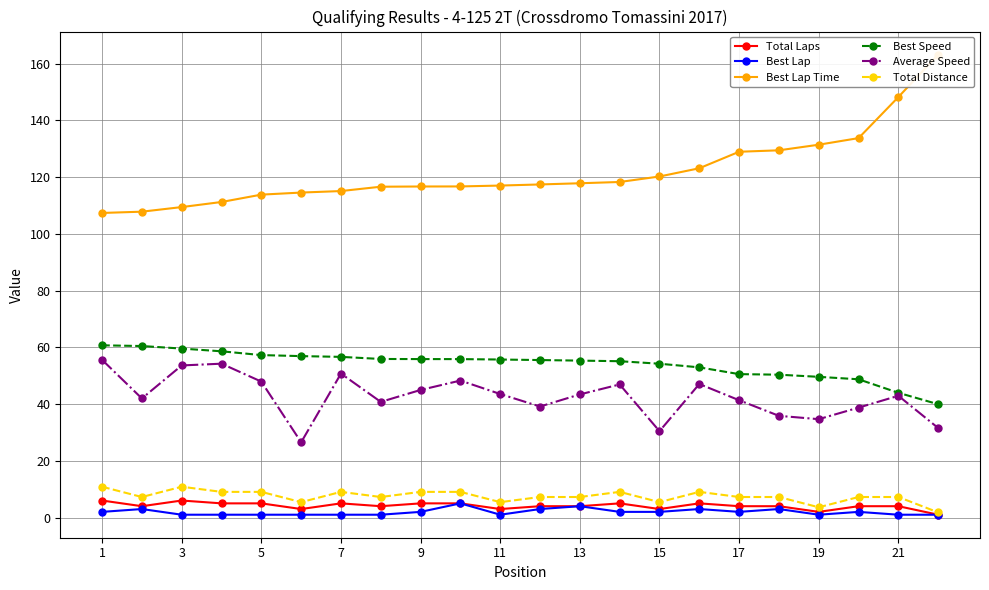

What is the difference between the maximum and minimum values in the Average Speed series?

29.1